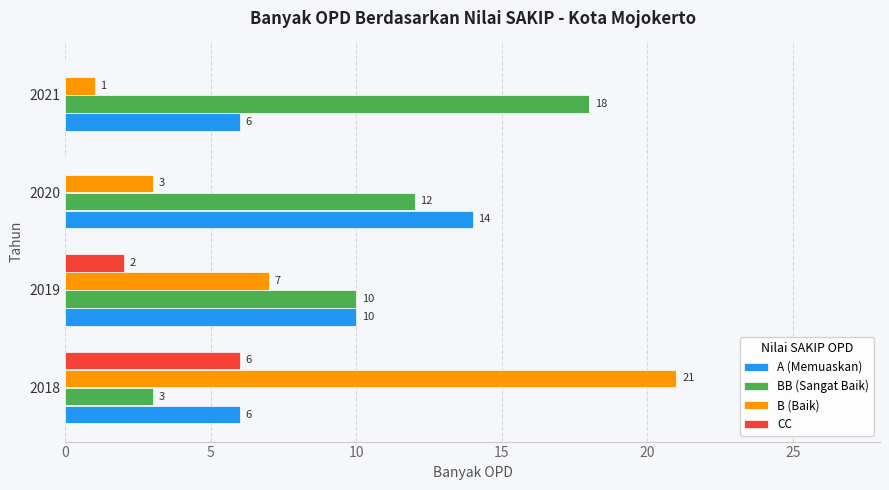

Is the value of B (Baik) at 2018 greater than the value of A (Memuaskan) at 2018?

Yes